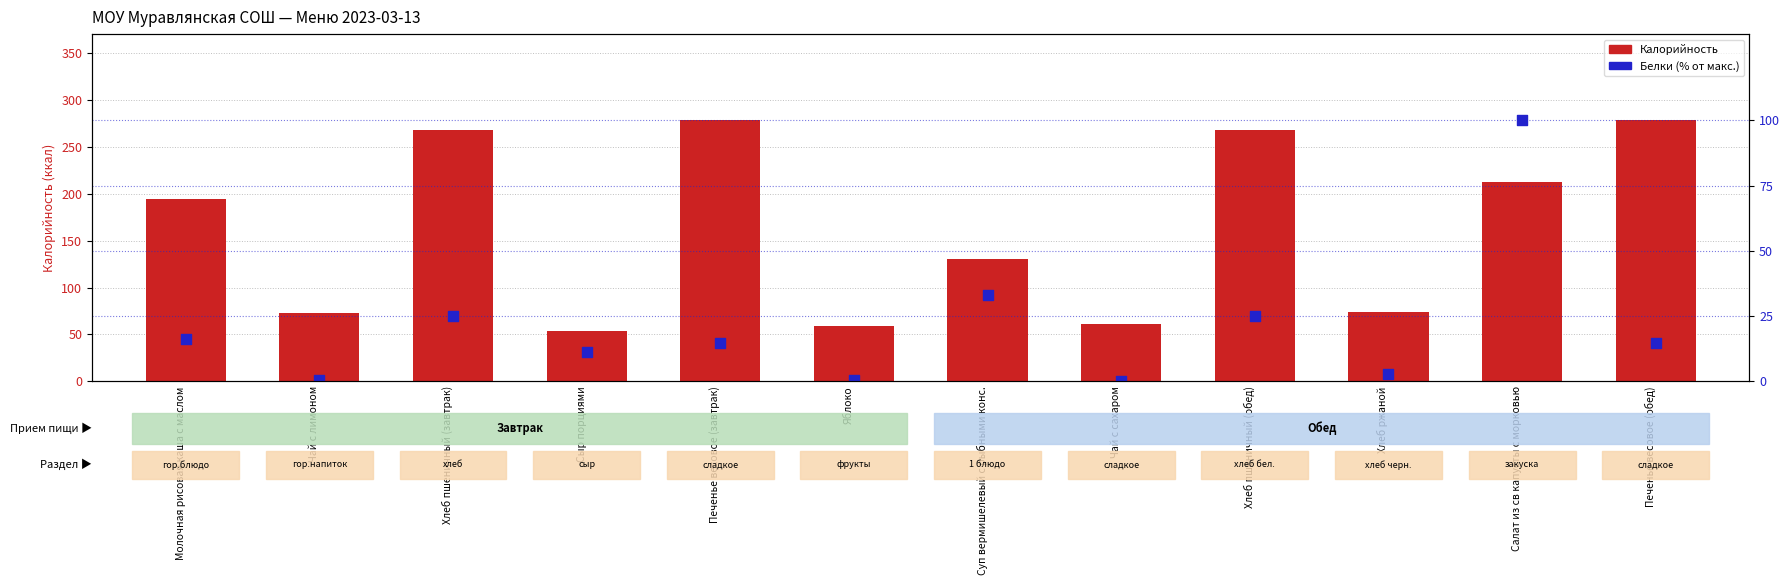

Which series has the largest total across all categories?

Калорийность